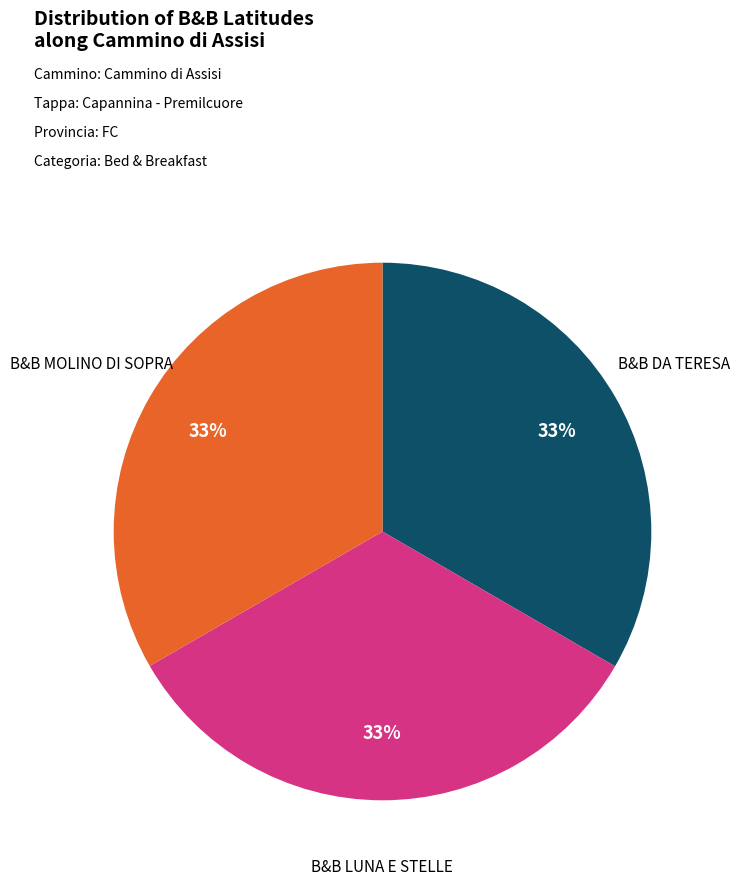

Is there any slice that represents more than half of the pie?

No